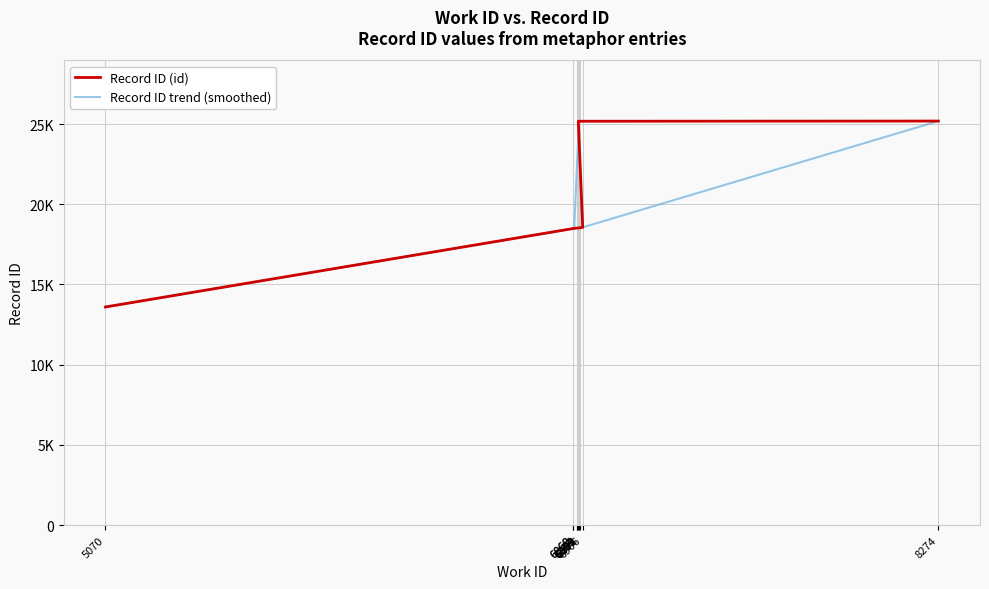

What is the sum of all values?

193582